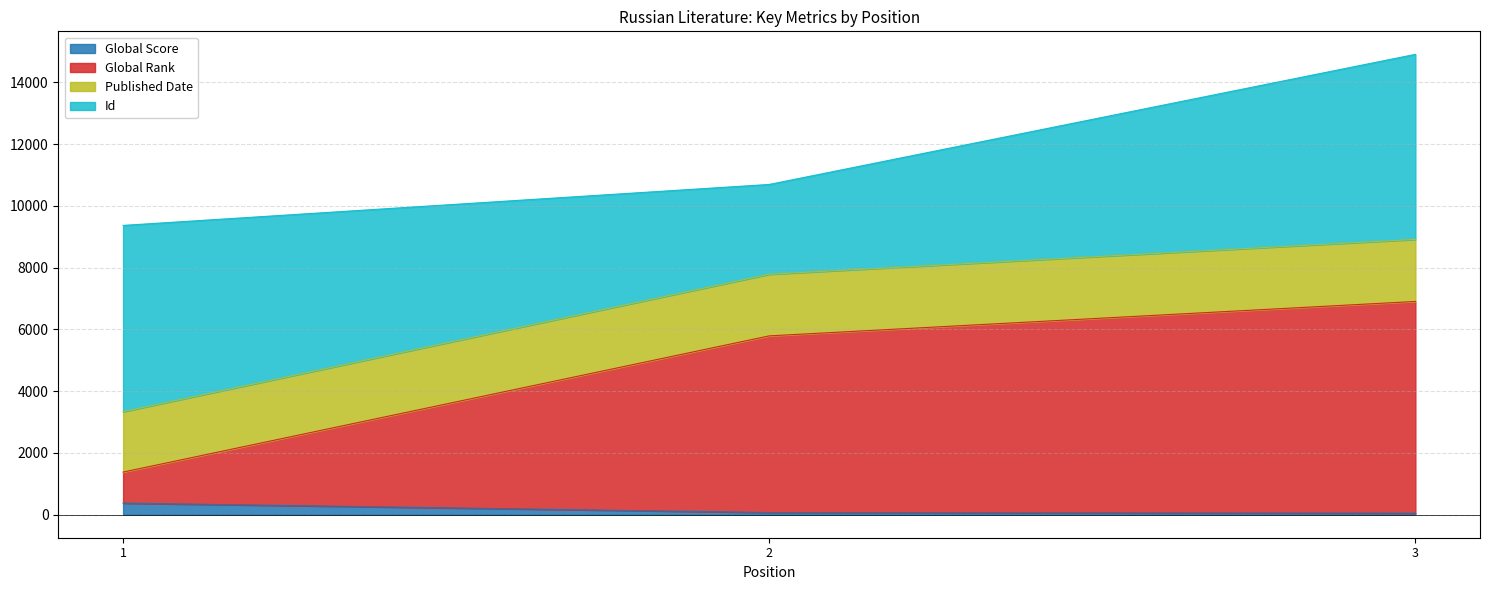

The value of Global Rank at 2 is 5790. True or false?

True